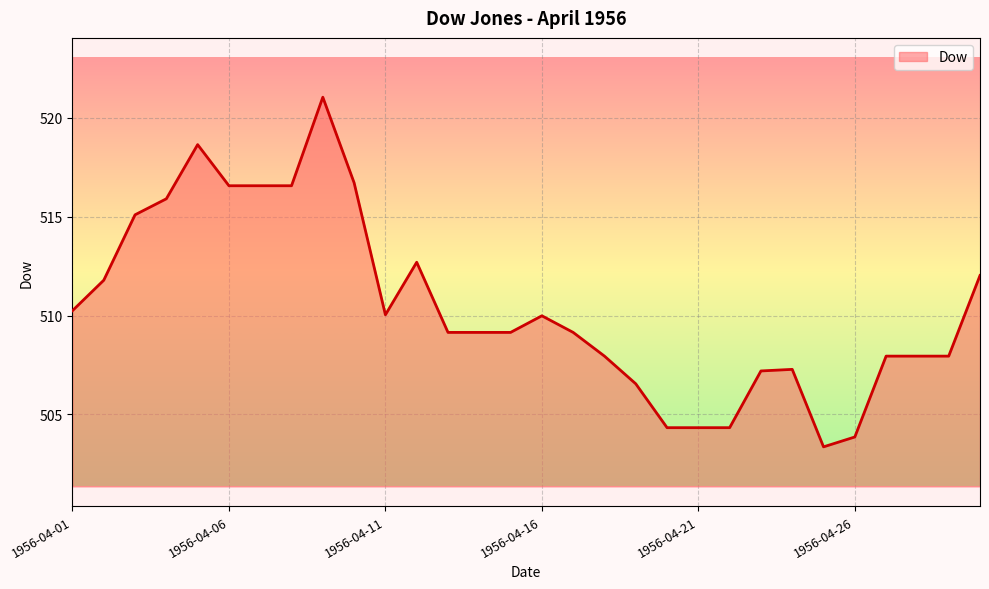

What is the smallest value displayed?

503.4